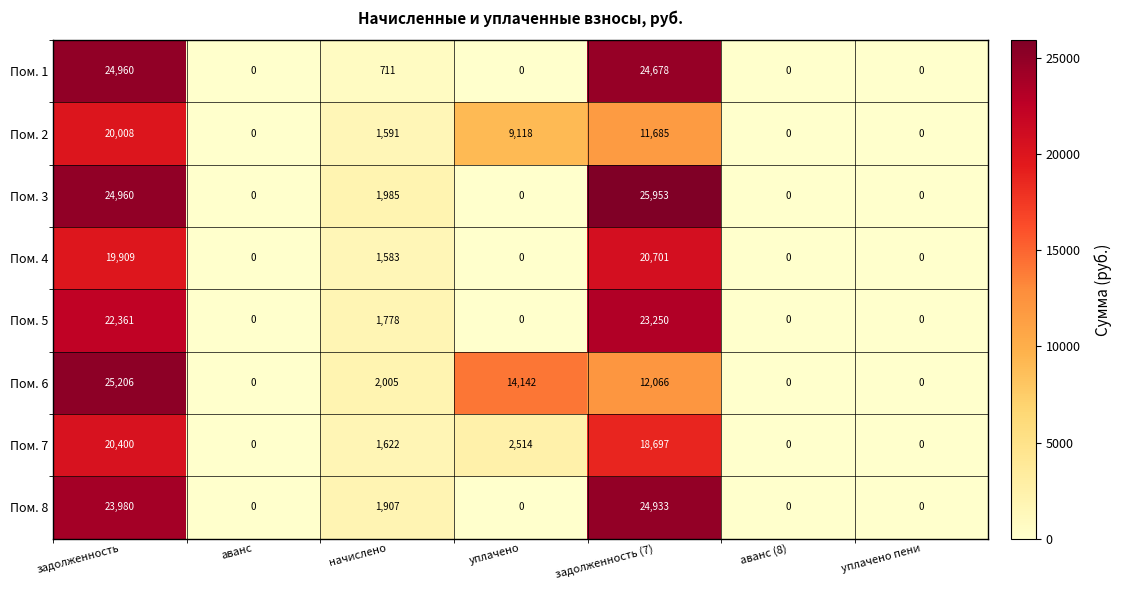

Is it true that Пом. 4 equals 1583 at начислено?

True